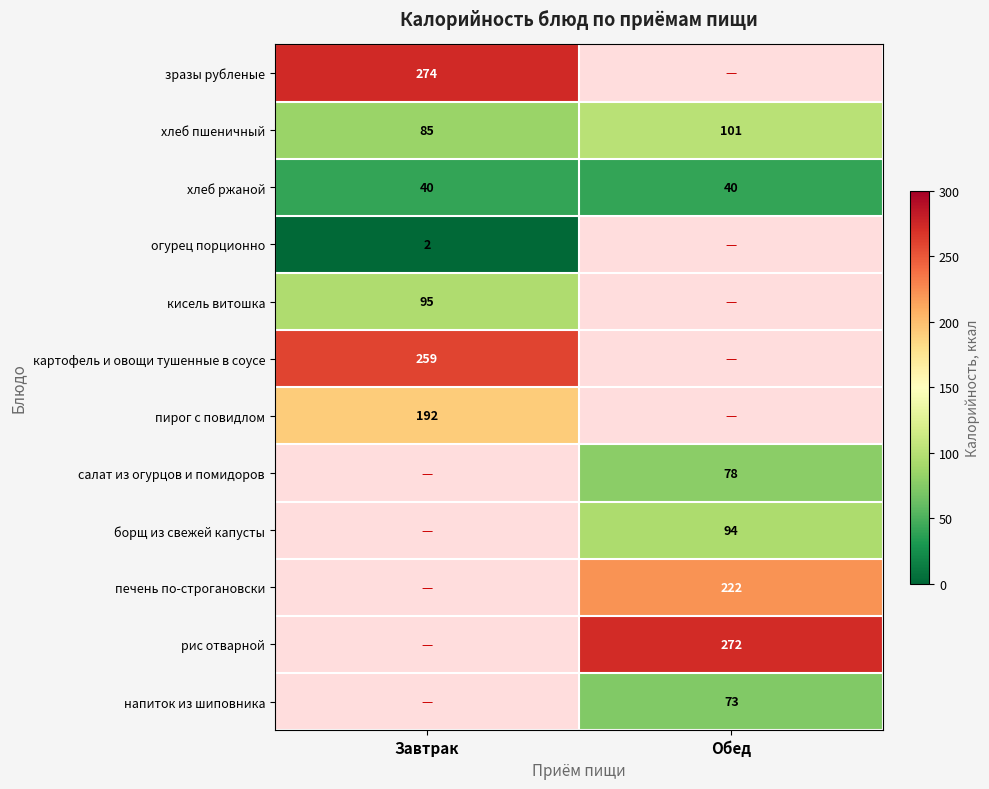

The value of огурец порционно at Завтрак is 3. True or false?

False